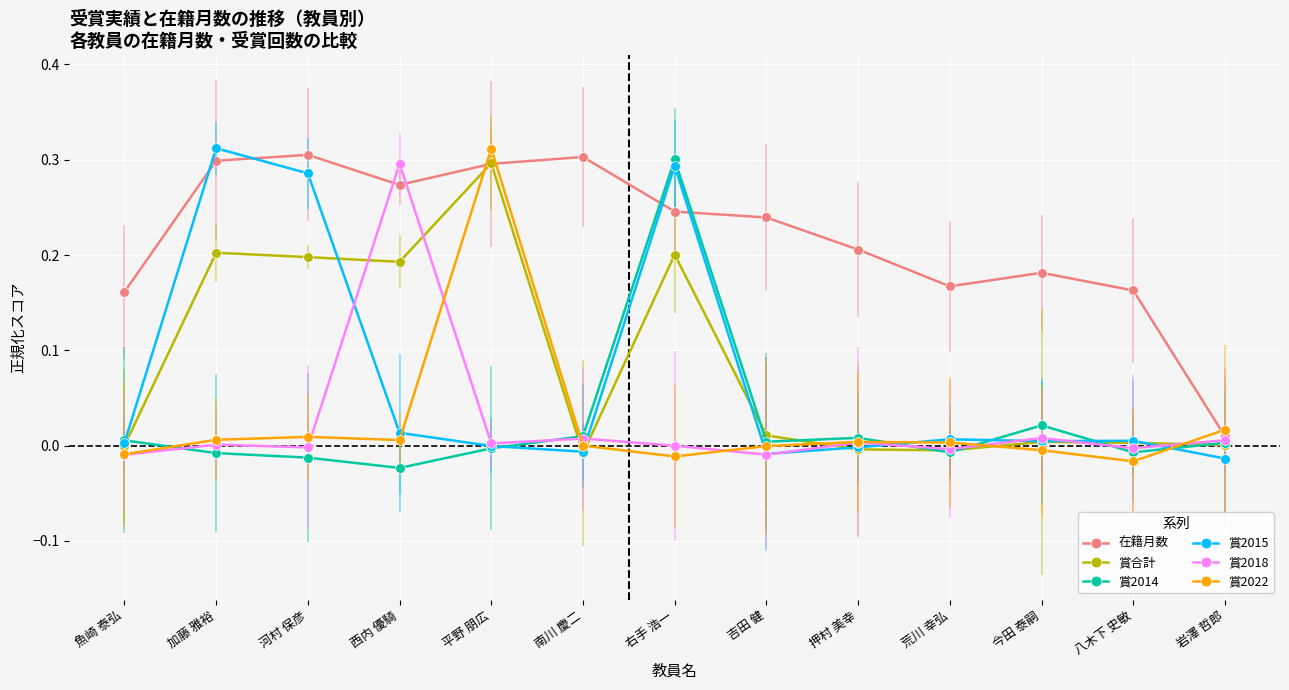

What is the label of the 6th point from the left?

南川 慶二